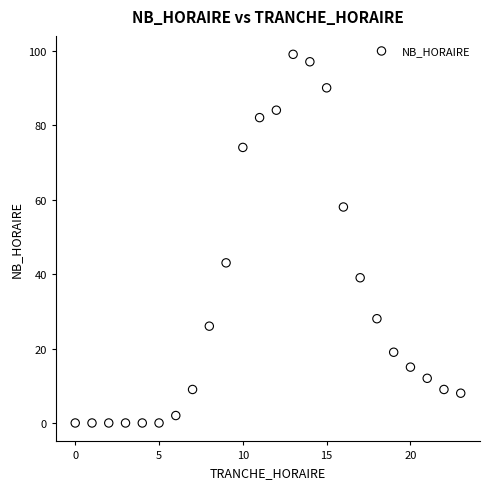

What is the range of Y values (max minus min)?

99